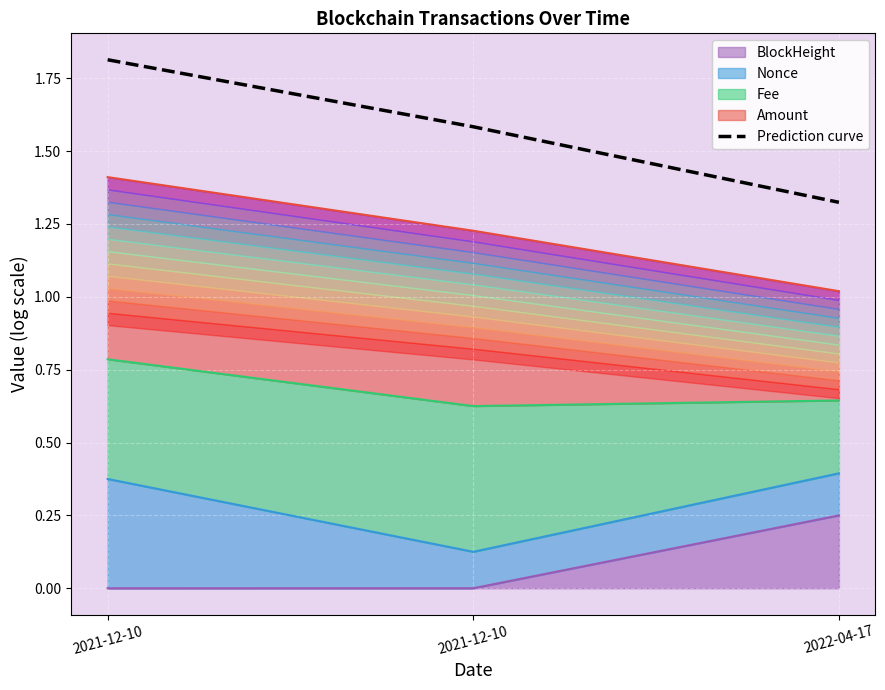

What is the approximate value at 2022-04-17?

1.3